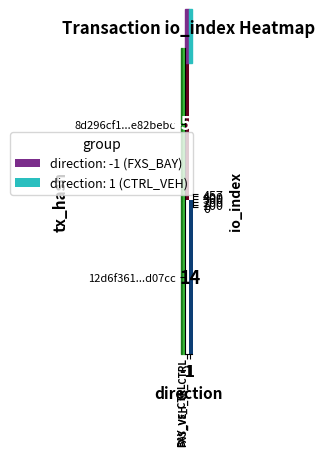

Which has a higher value, 1 or -1?

-1